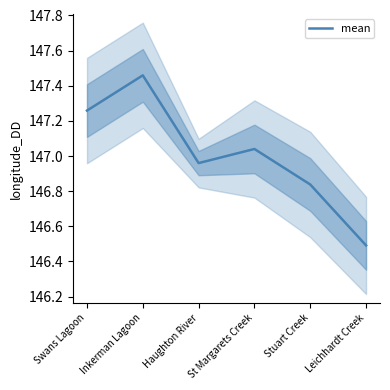

What is the average value?

147.0